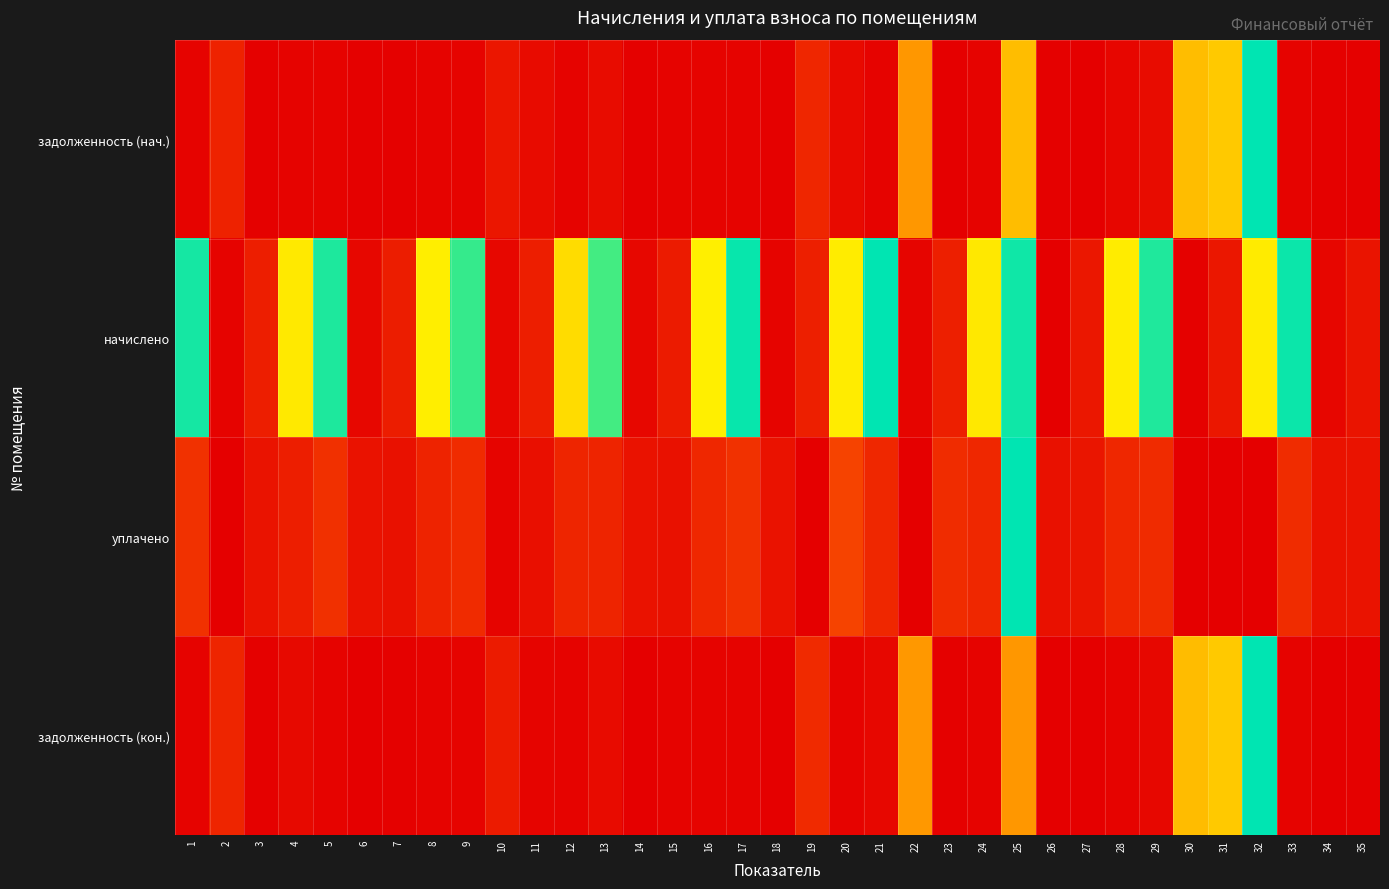

How many distinct data groups are displayed?

4